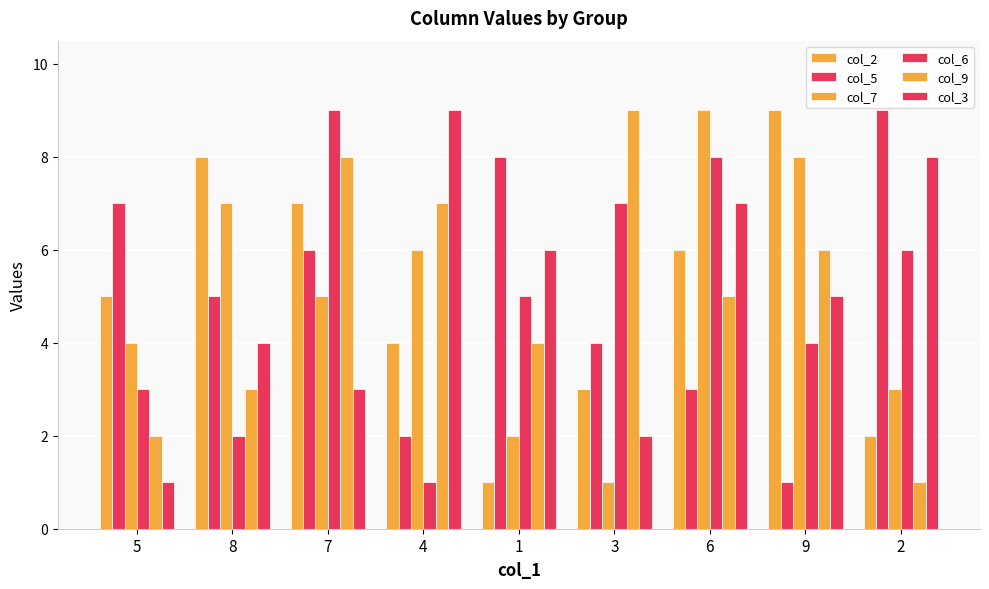

What position from the left is 8?

2